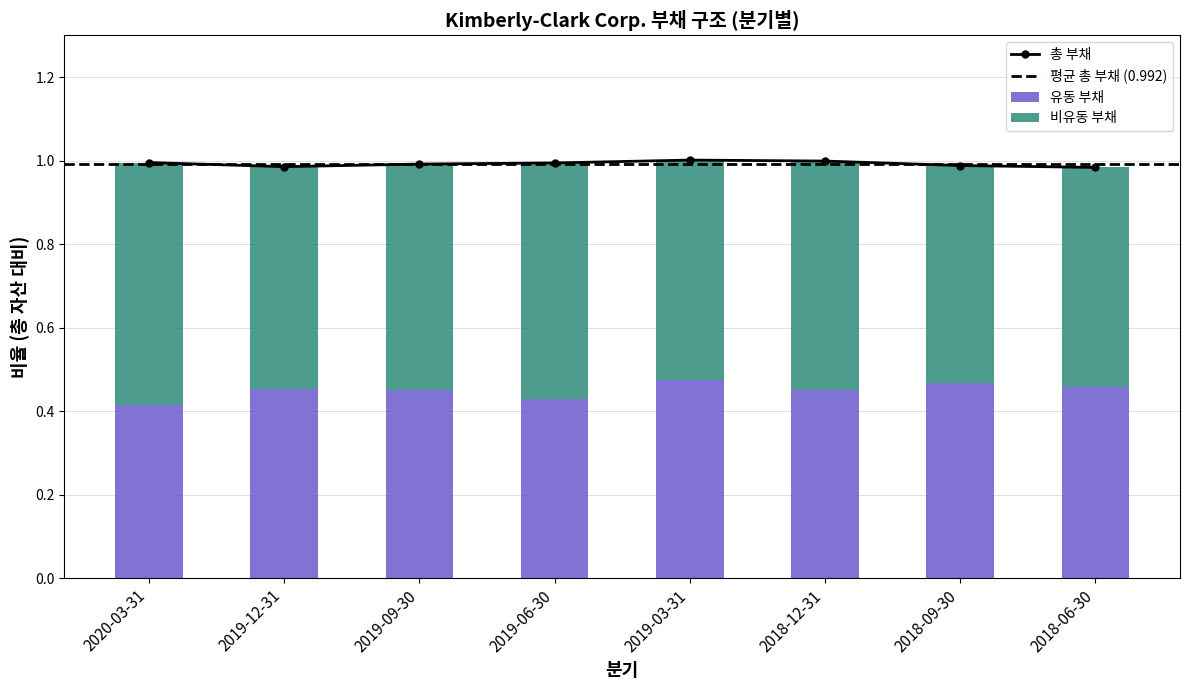

Where is 비유동 부채 nearest to the value 0?

2018-09-30